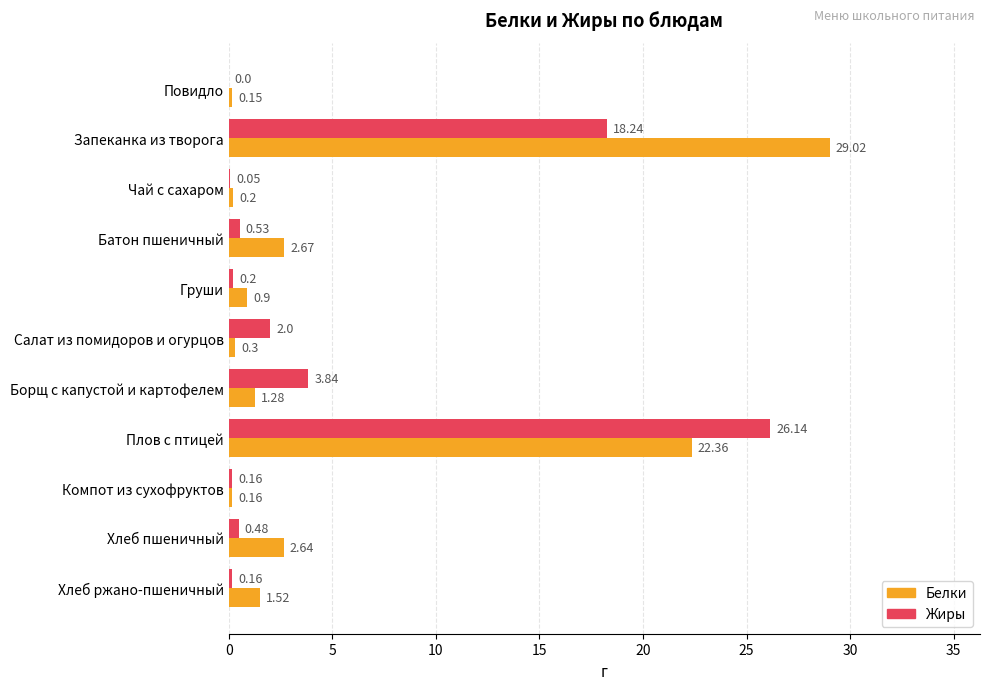

Which series has the widest spread of values?

Белки